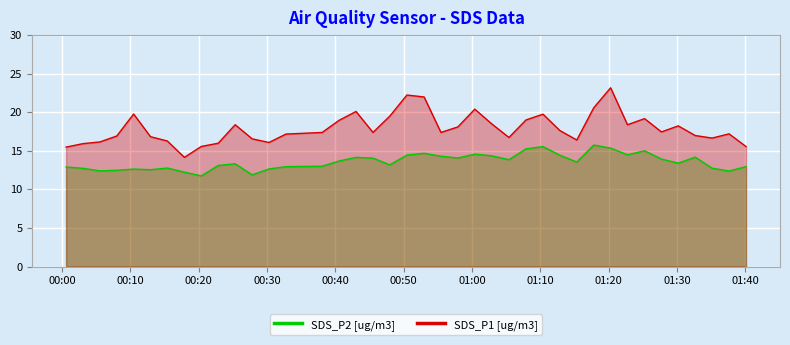

True or false: SDS_P1 [ug/m3] has more than 0 points higher than both neighbors.

True